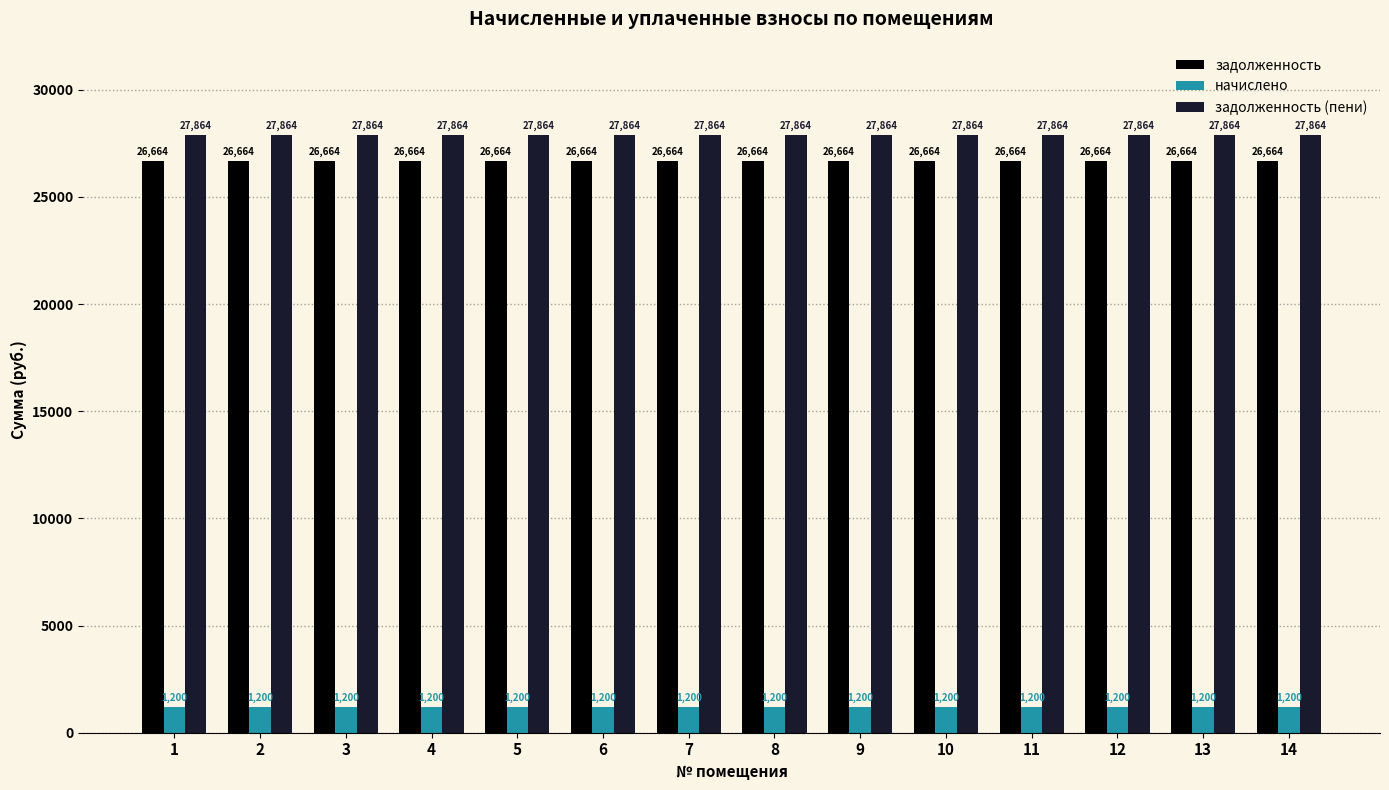

True or false: задолженность (пени) has a value of 10669 at 10.

False